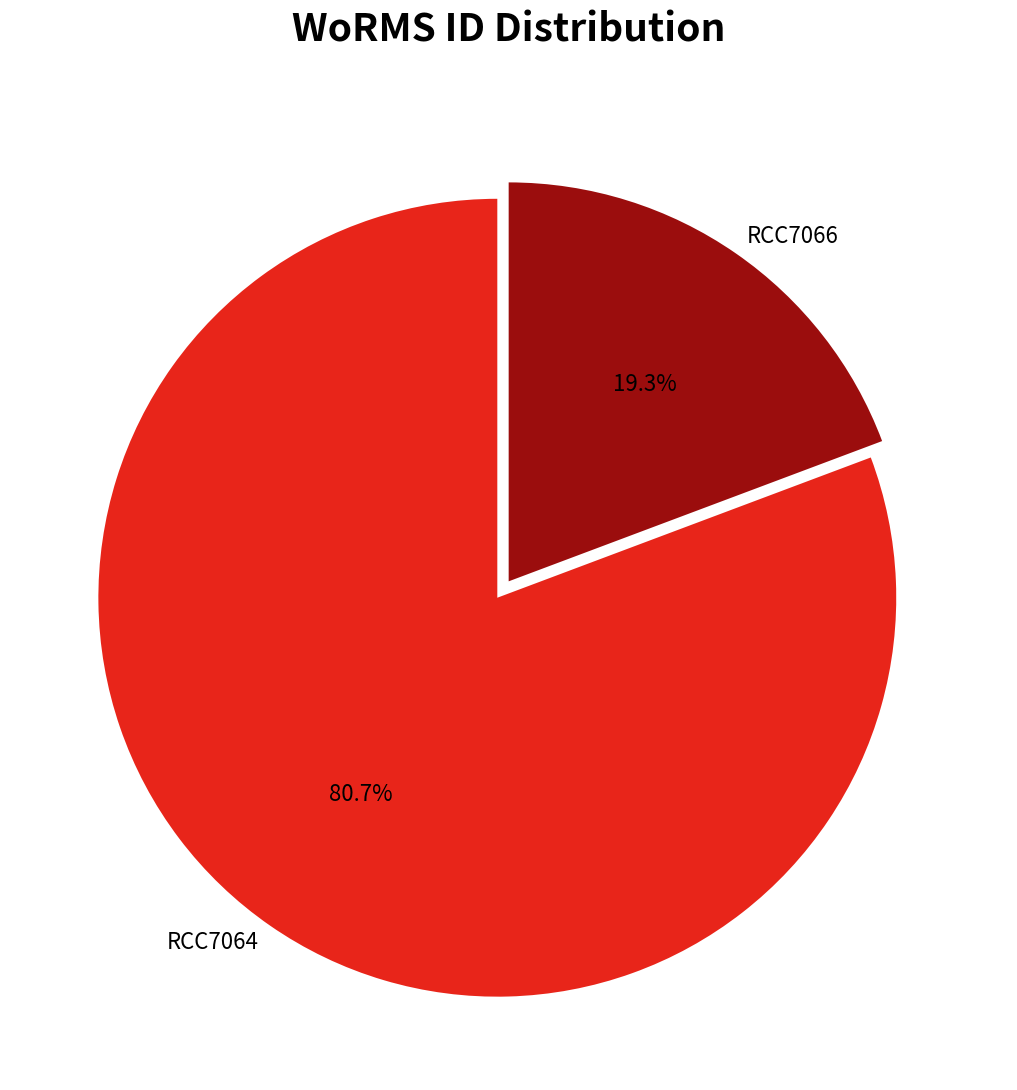

What is the total percentage of RCC7066 and RCC7064?

100.0%